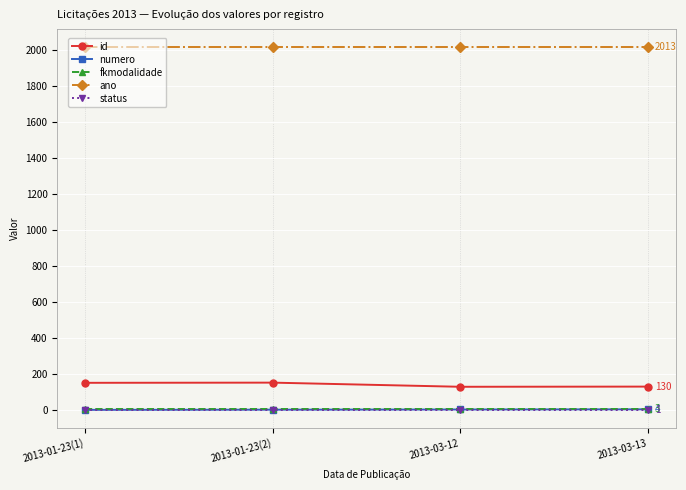

Does the chart display data point markers on the line(s)?

Yes